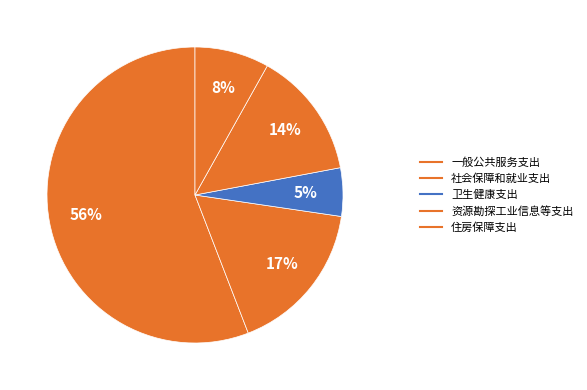

How many slices are in this pie chart?

5